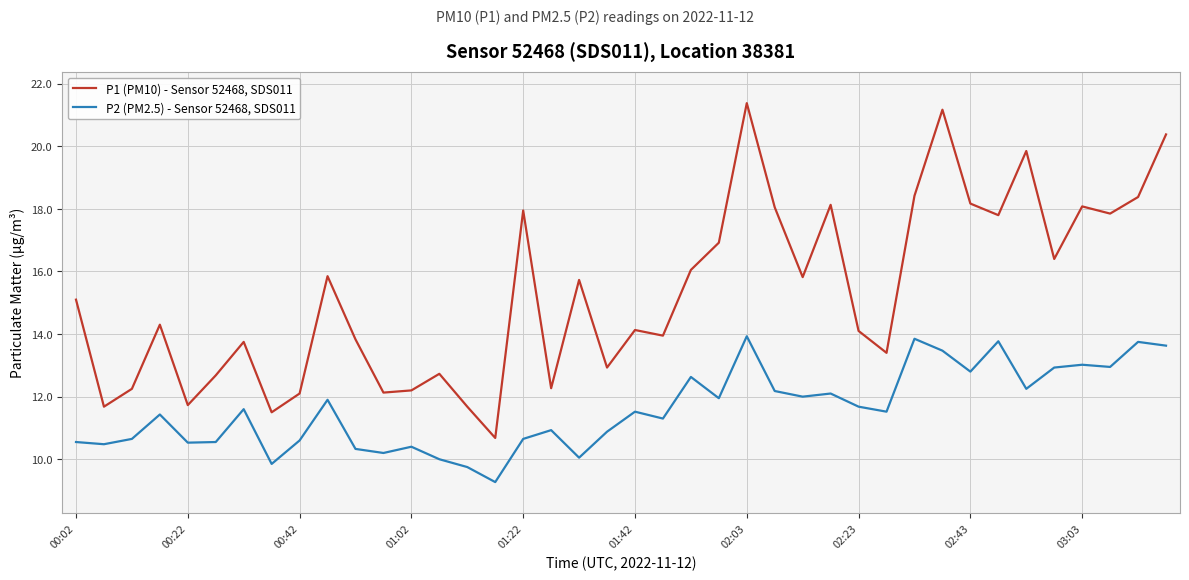

What is the maximum value for P1 (PM10) - Sensor 52468, SDS011?

21.4